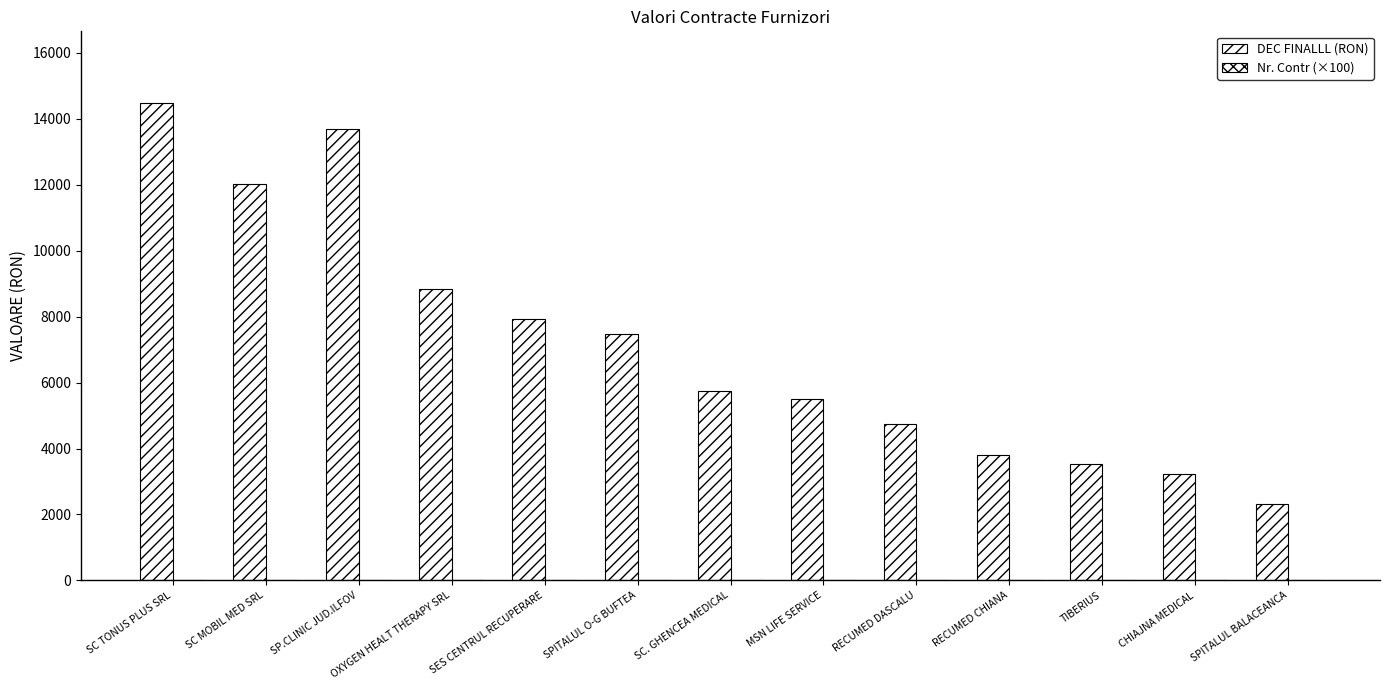

Count the number of data series in this chart.

2